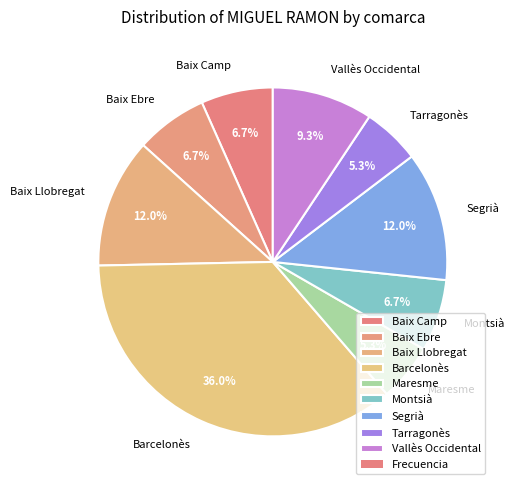

What percentage is NOT represented by Segrià?

88.0%